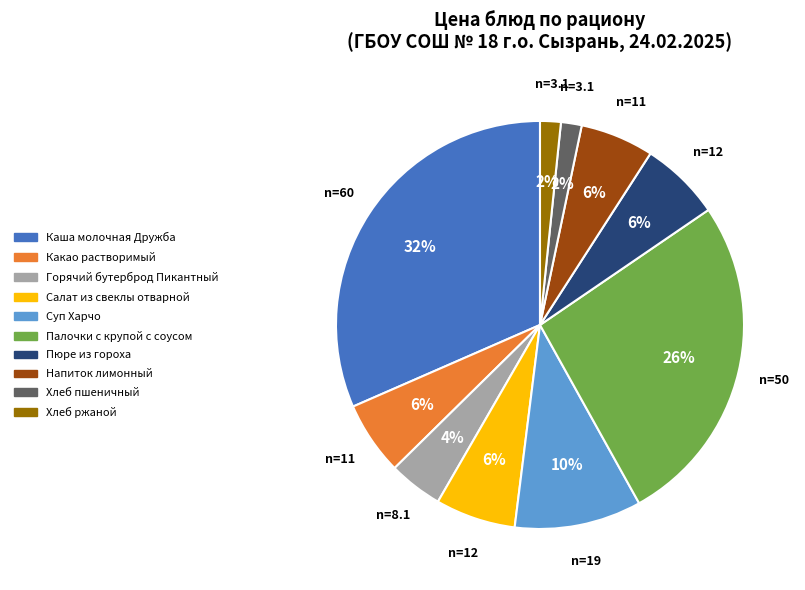

To the nearest percent, what portion does Хлеб пшеничный represent?

2%